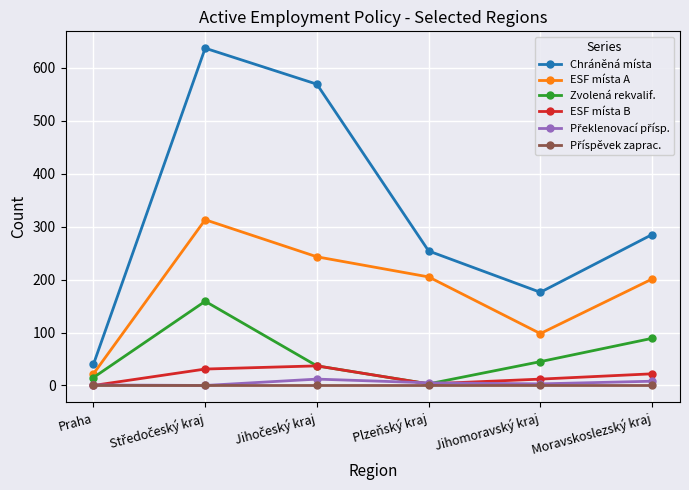

How many interior local peaks does the Chráněná místa series have?

1